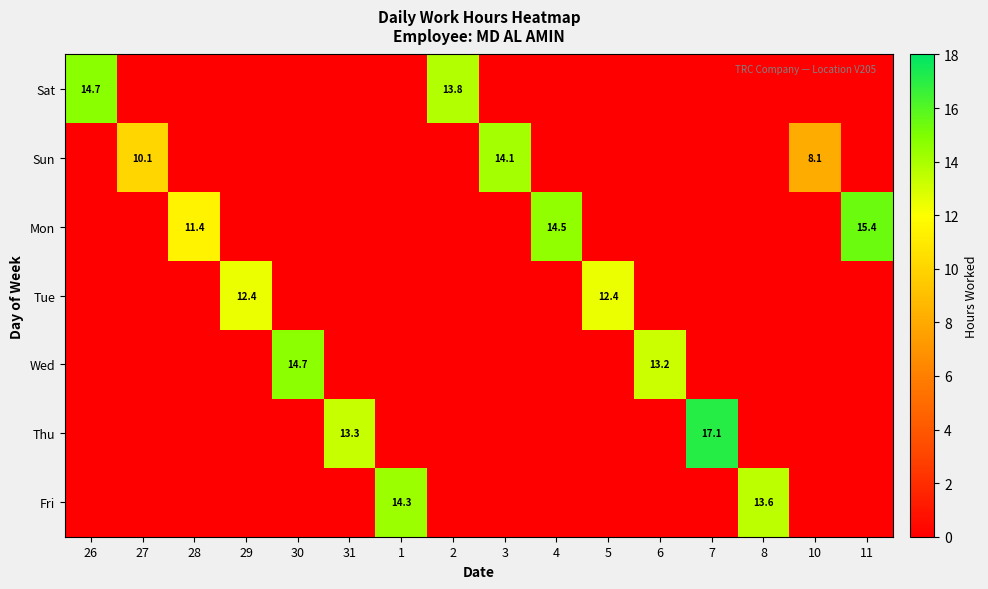

The Sat series shows 8.4 at 26. True or false?

False